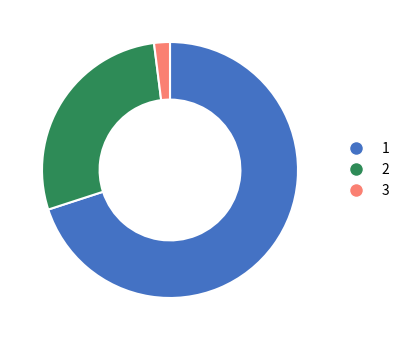

What is the ratio of the value at 2 to the value at 1?

0.4